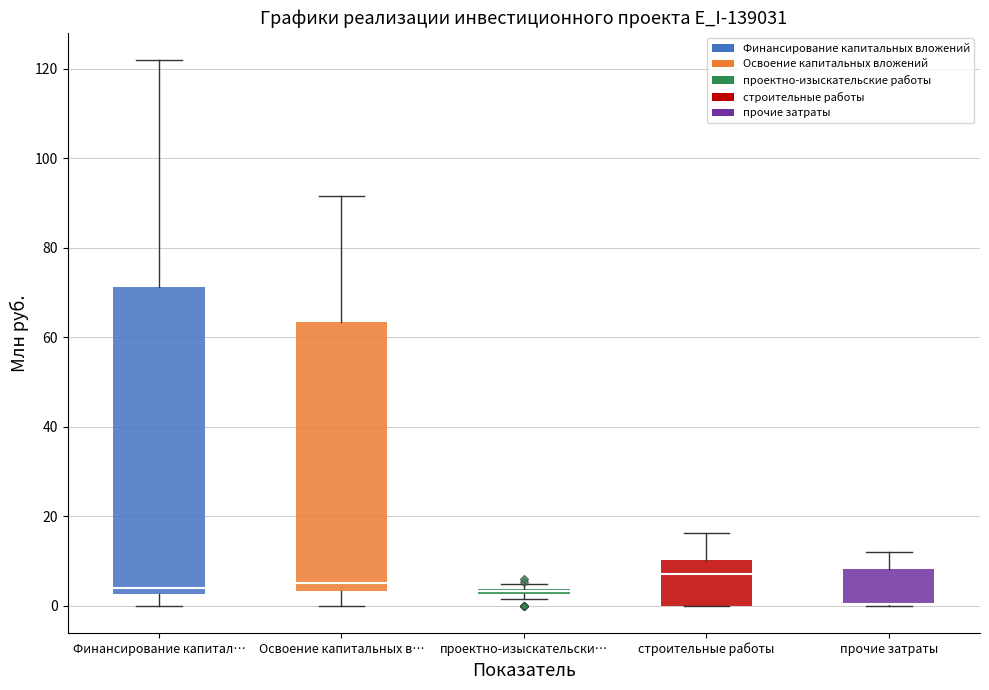

Where is the lower edge of the box for прочие затраты on the y-axis? The values are not printed on the chart, so give them approximately, as read against the axis.

0